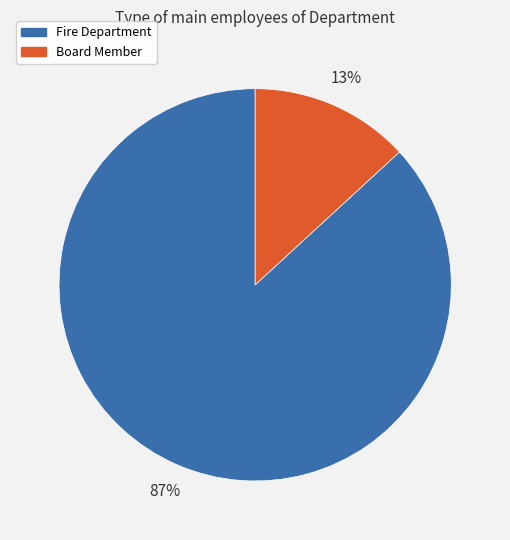

Is the sum of Fire Department and Board Member greater than half?

Yes